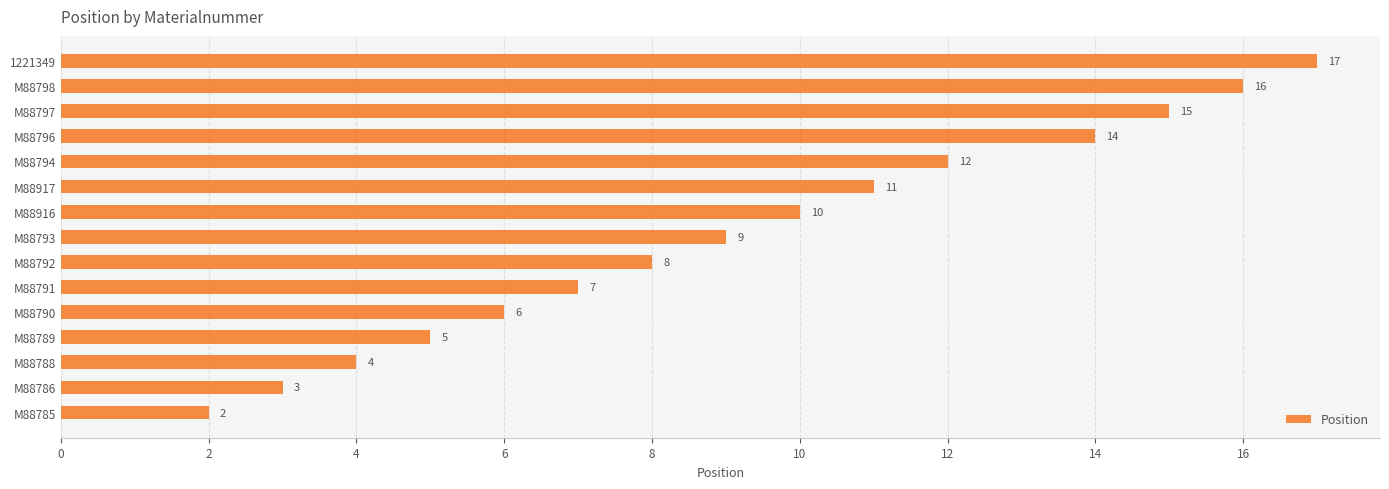

Reading top to bottom, extract all data points from this chart.

17	16	15	14	12	11	10	9	8	7	6	5	4	3	2